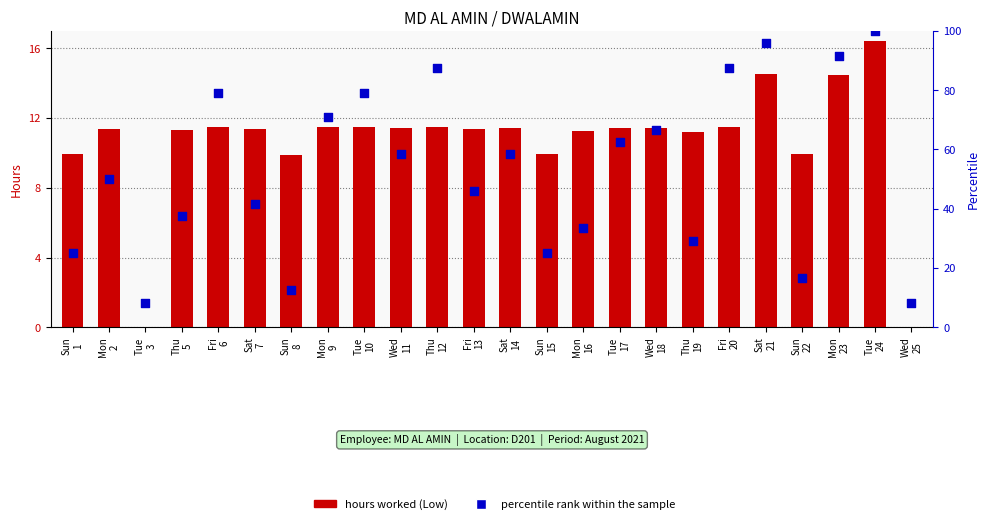

Which series has the largest total across all categories?

percentile rank within the sample